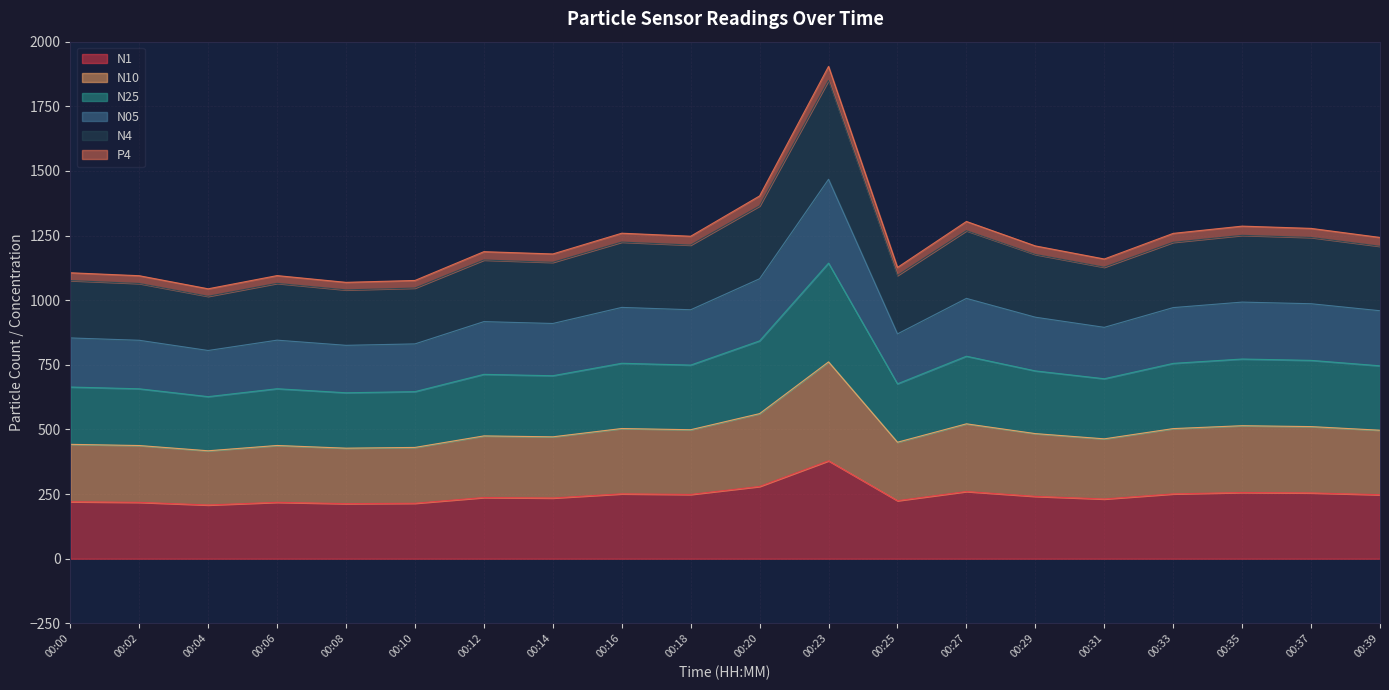

Which category has the highest value in the N1 series?

00:23